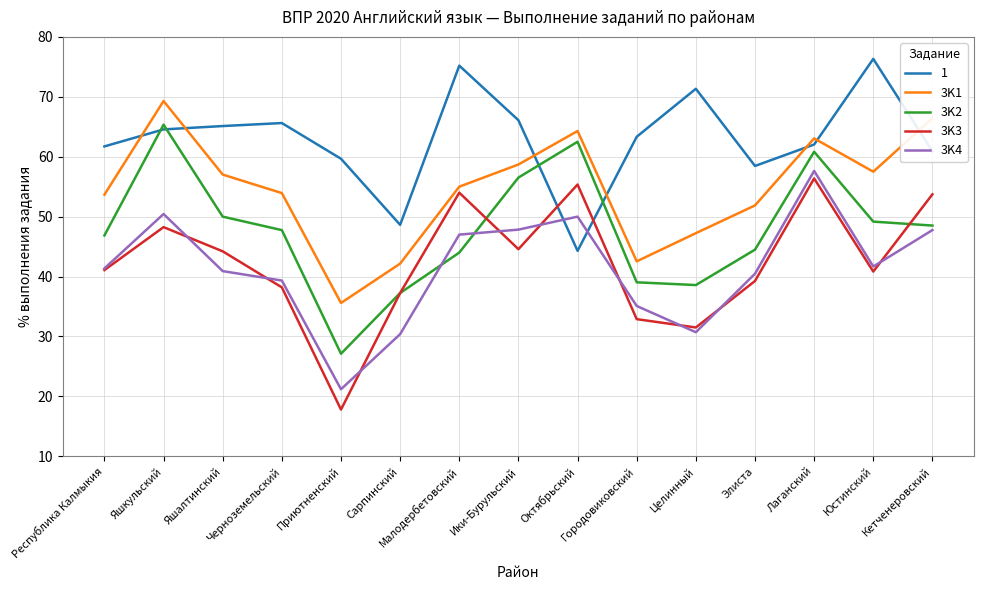

Rank the series at Черноземельский from lowest to highest value.

3K3, 3K4, 3K2, 3K1, 1